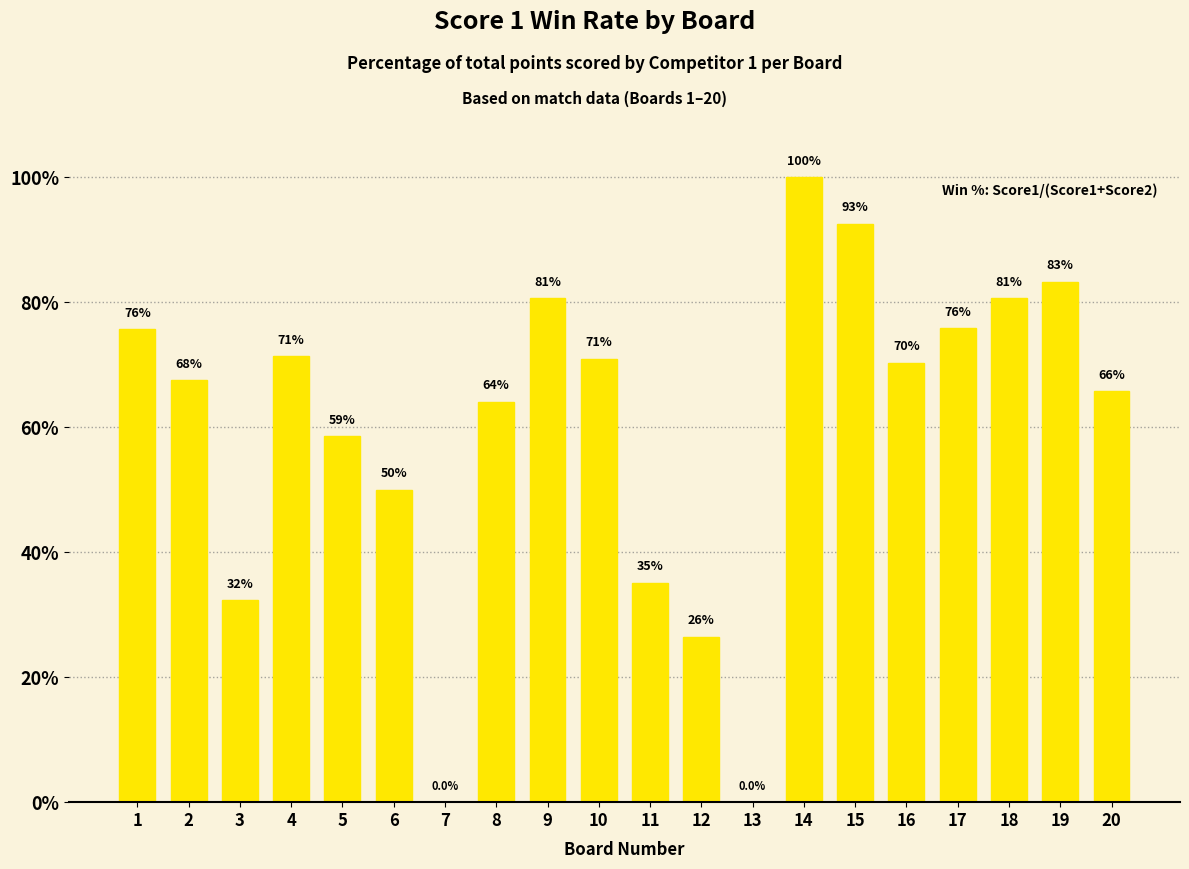

At which category does the chart reach its peak across all series?

14